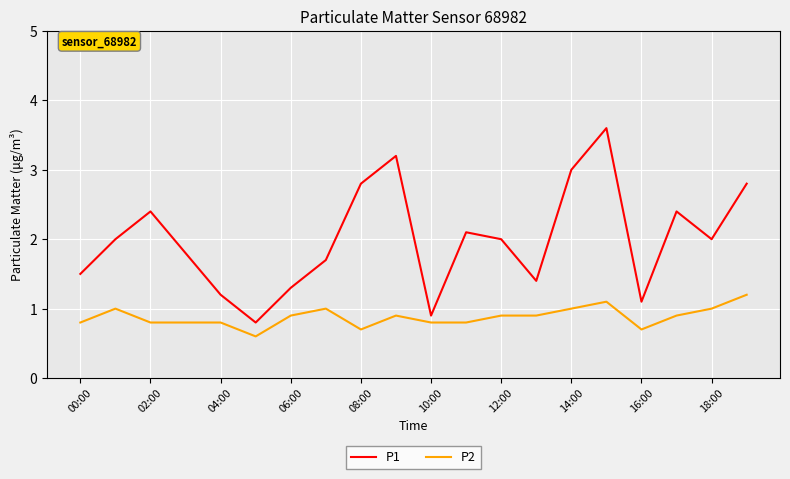

True or false: P1 and P2 cross at least once.

False